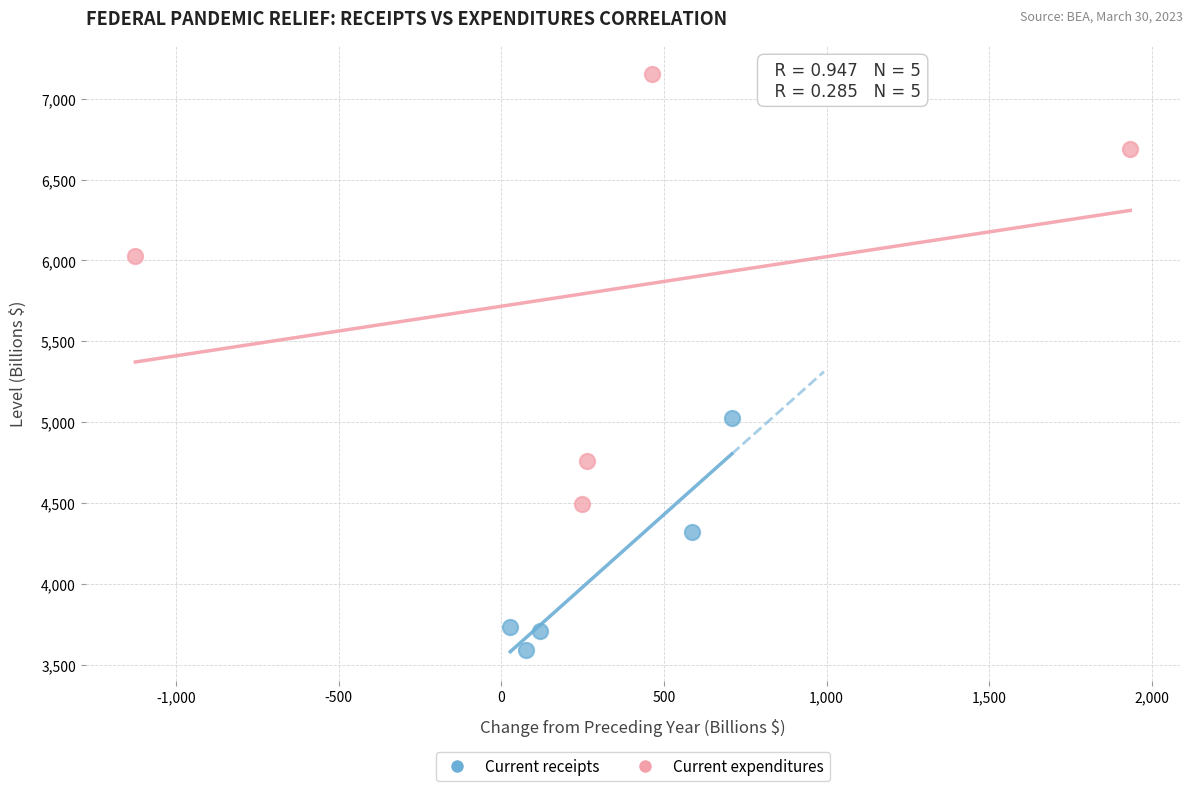

Which series has the widest spread of Y values?

Current expenditures